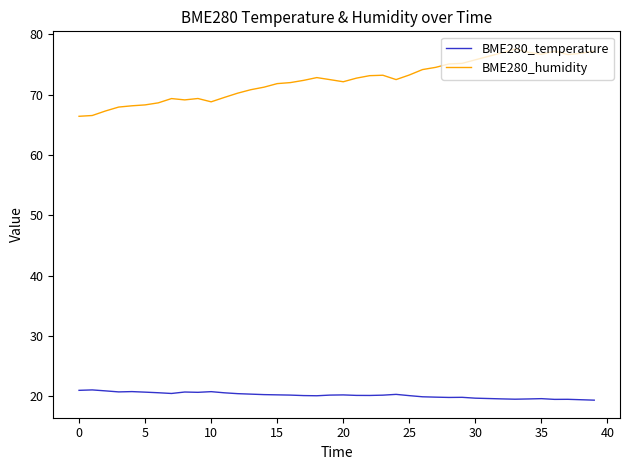

What is the minimum value shown in the chart?

19.3